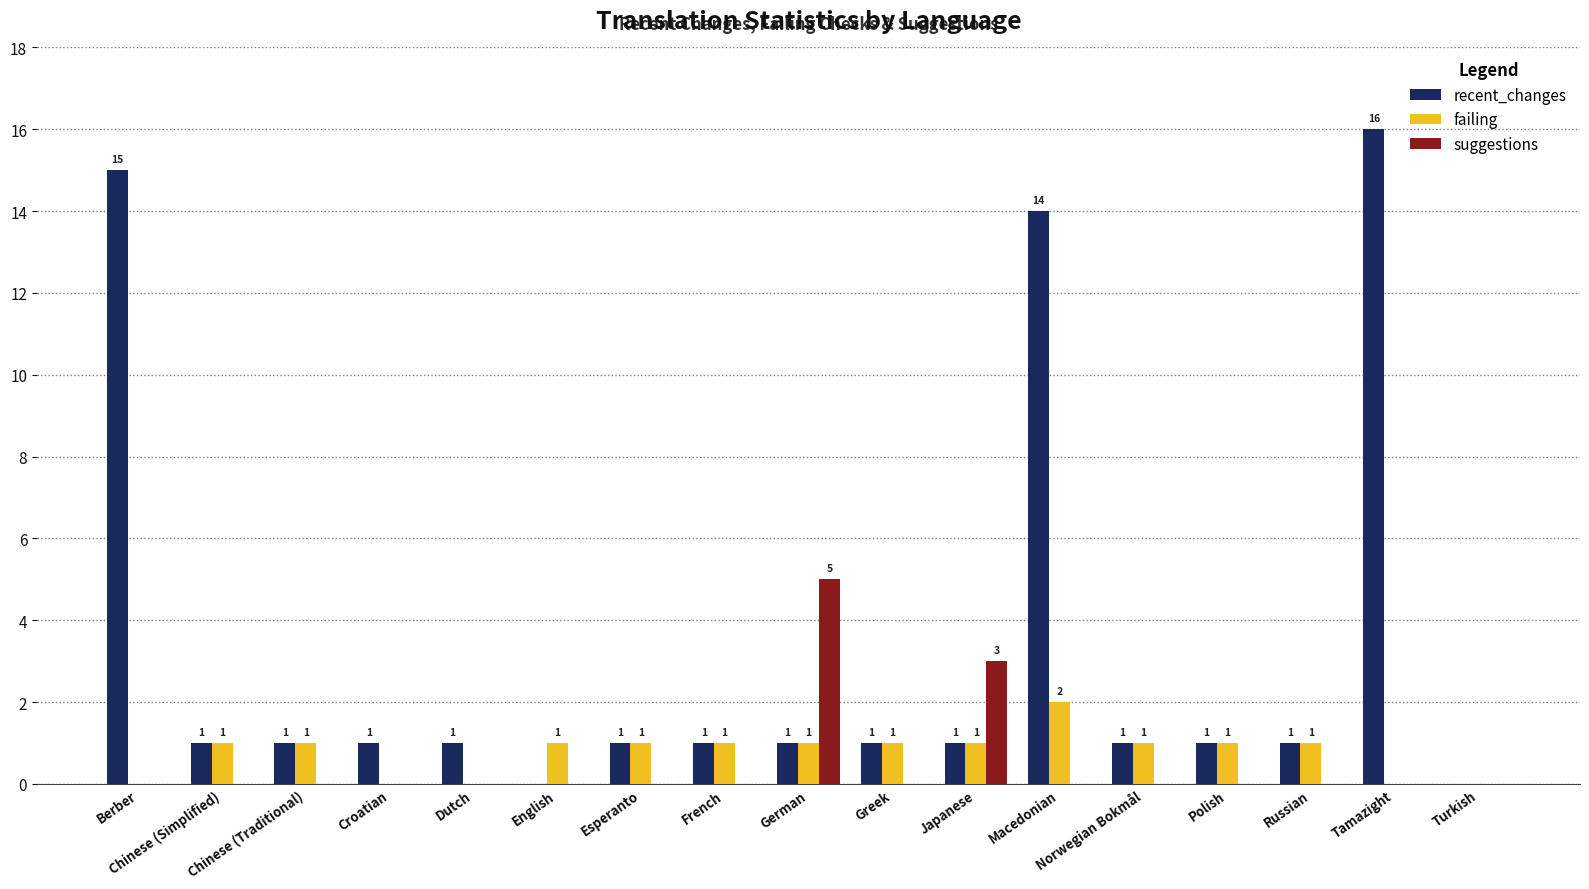

Which label corresponds to the largest value in the chart?

Tamazight